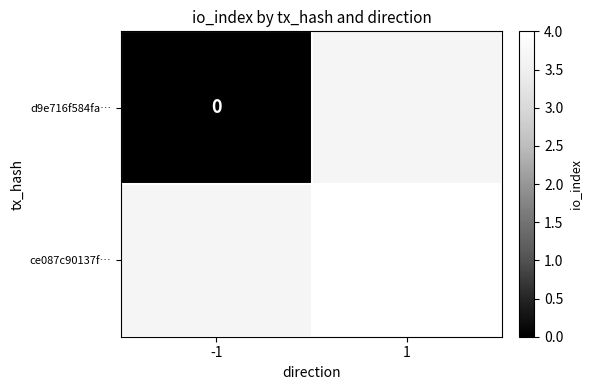

Rank the categories by ce087c90137f… value from lowest to highest.

-1, 1